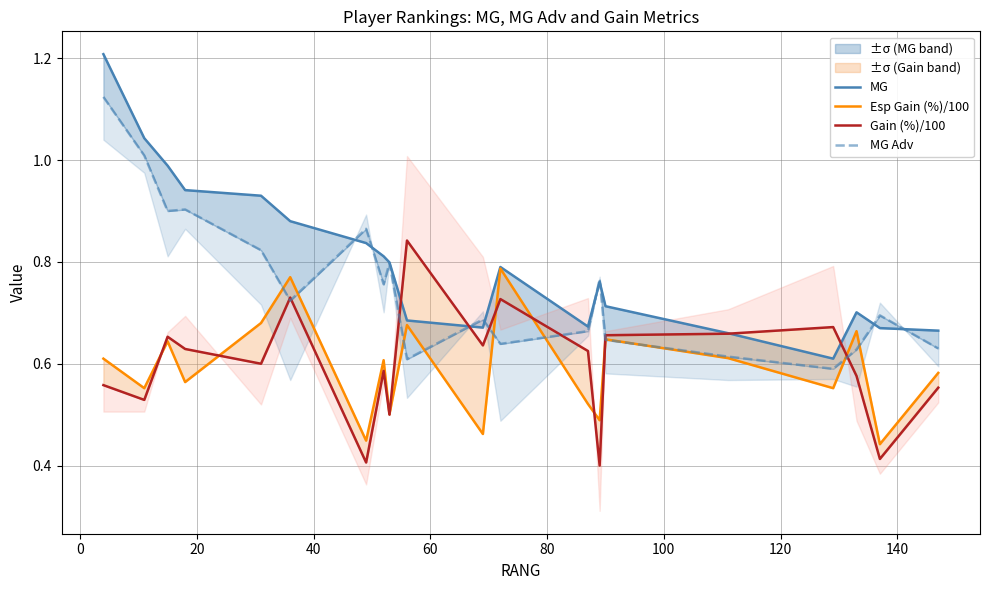

True or false: Esp Gain (%)/100 has more than 0 interior local peaks.

True